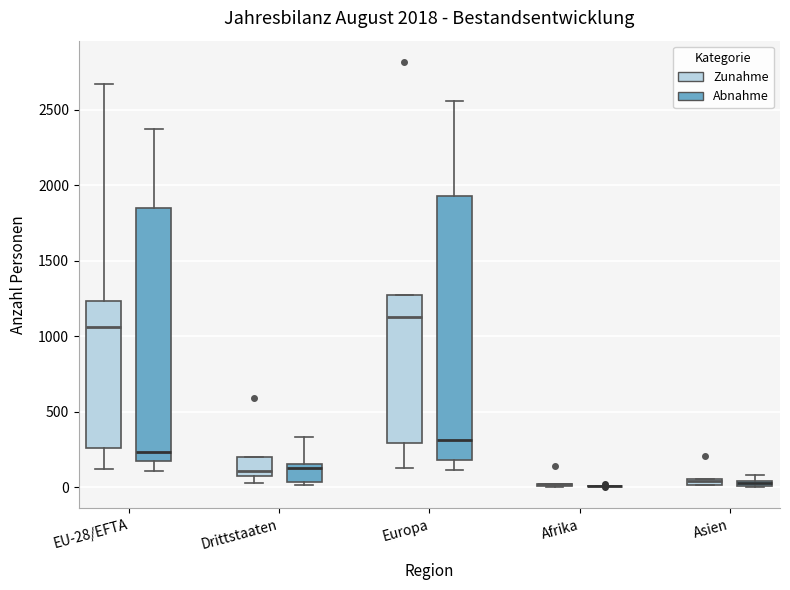

Comparing the boxes themselves (not the whiskers), which one is the tallest?

Europa (Abnahme)